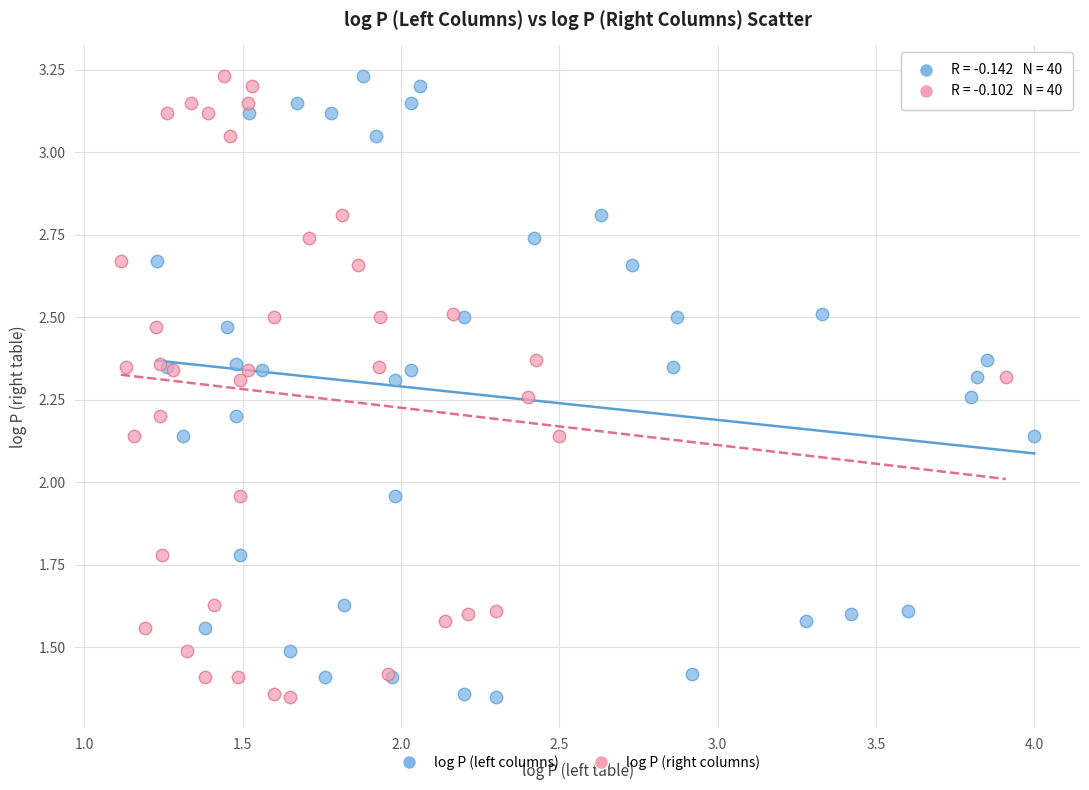

What are all the series names shown in the legend?

log P (left columns), log P (right columns)